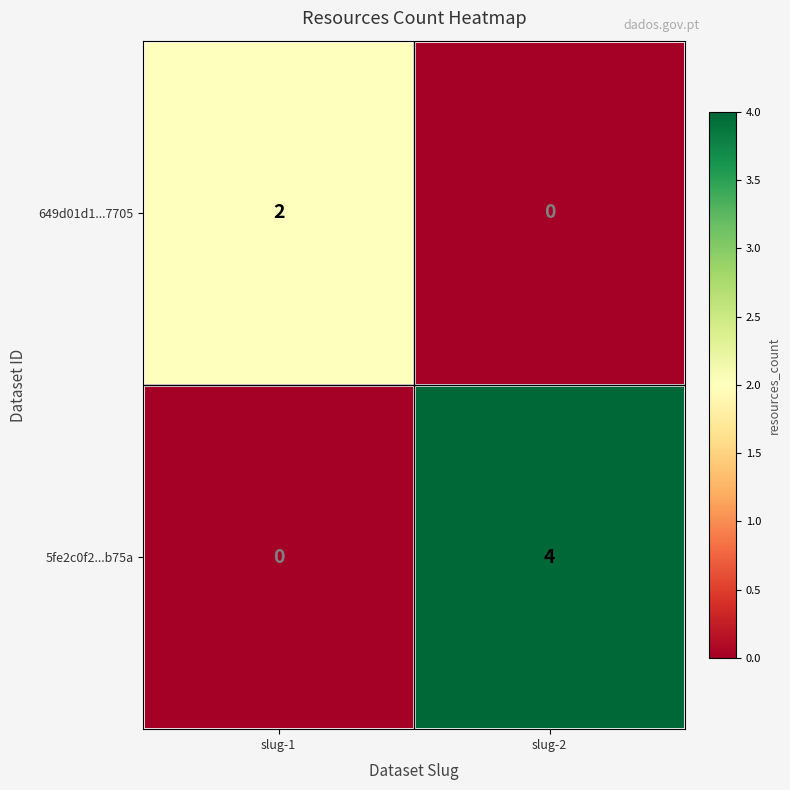

What is the sum of all 5fe2c0f2...b75a values?

4